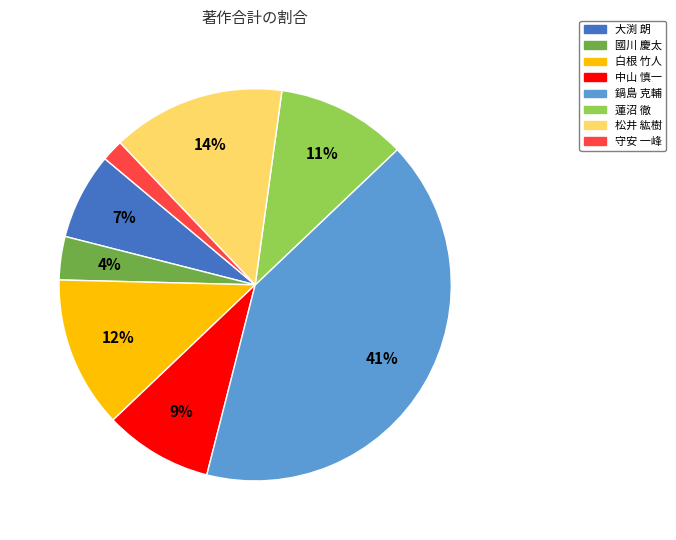

True or false: 松井 紘樹 accounts for 19% of the total.

False